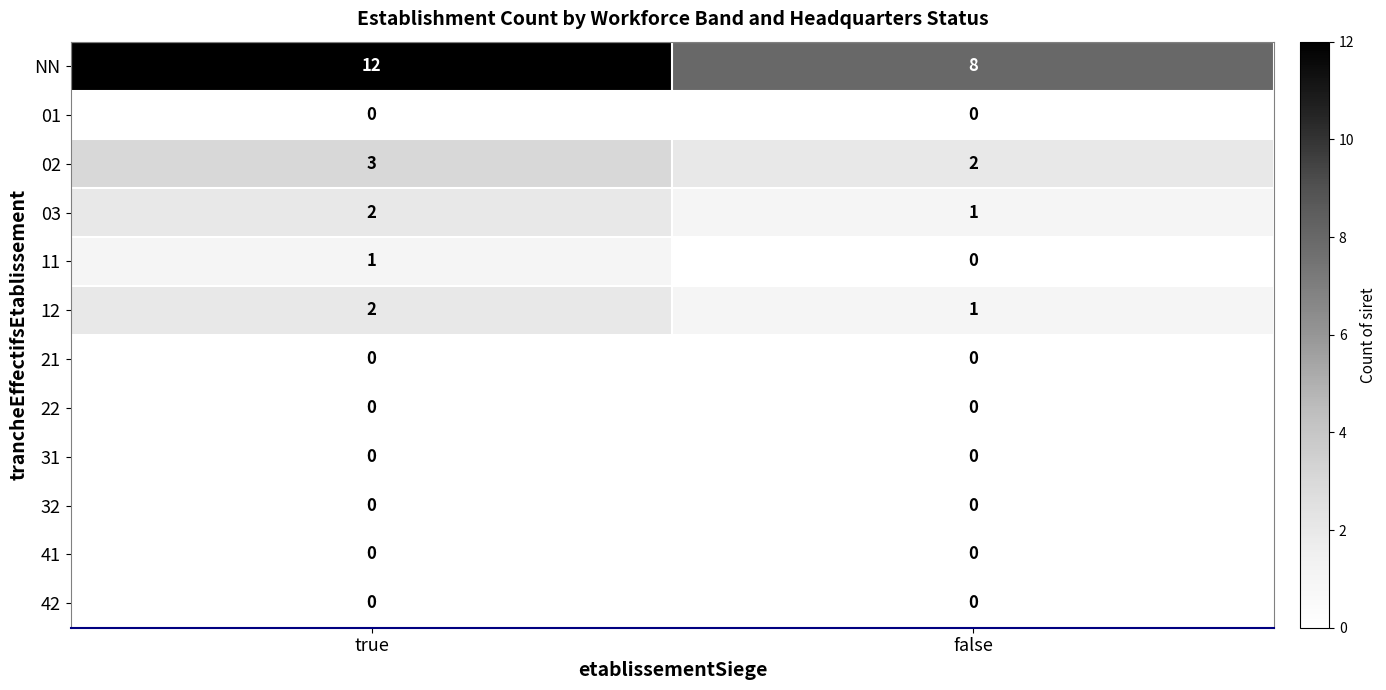

Which series has the largest total across all categories?

NN